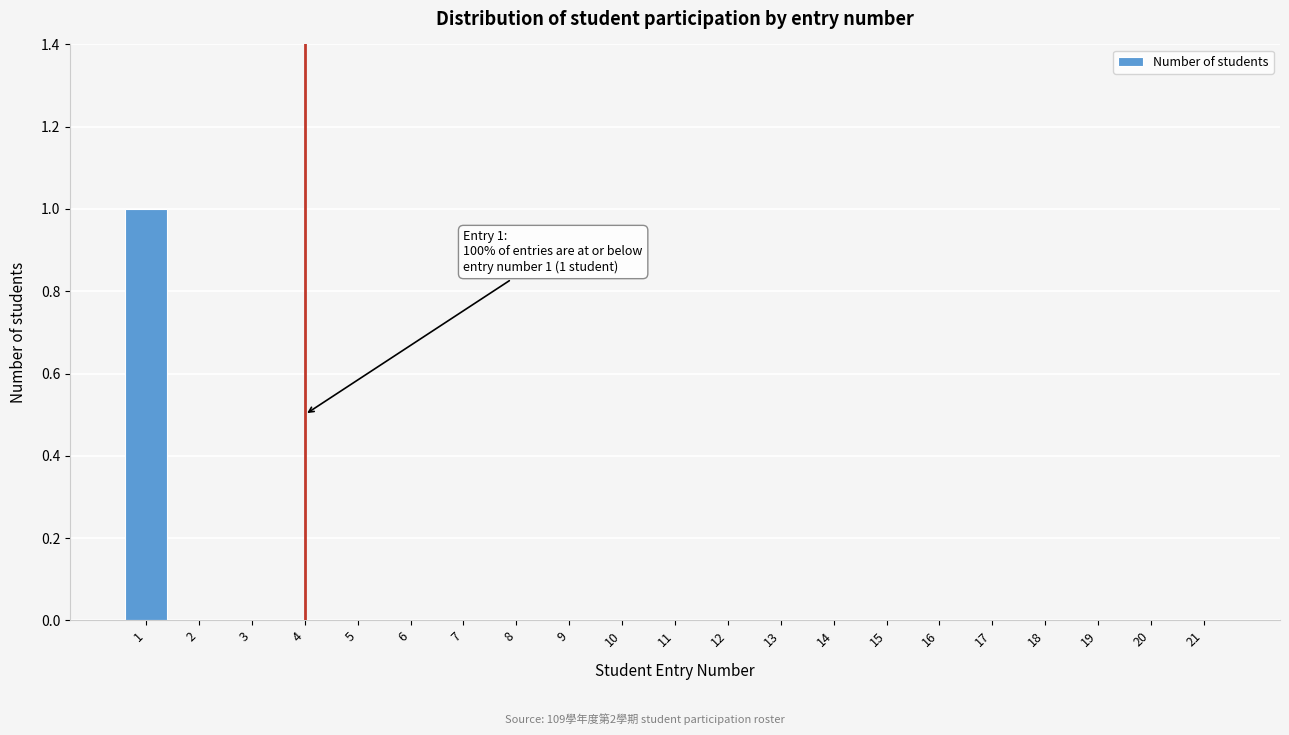

Reading left to right, extract all data points from this chart.

1=1	2=0	3=0	4=0	5=0	6=0	7=0	8=0	9=0	10=0	11=0	12=0	13=0	14=0	15=0	16=0	17=0	18=0	19=0	20=0	21=0